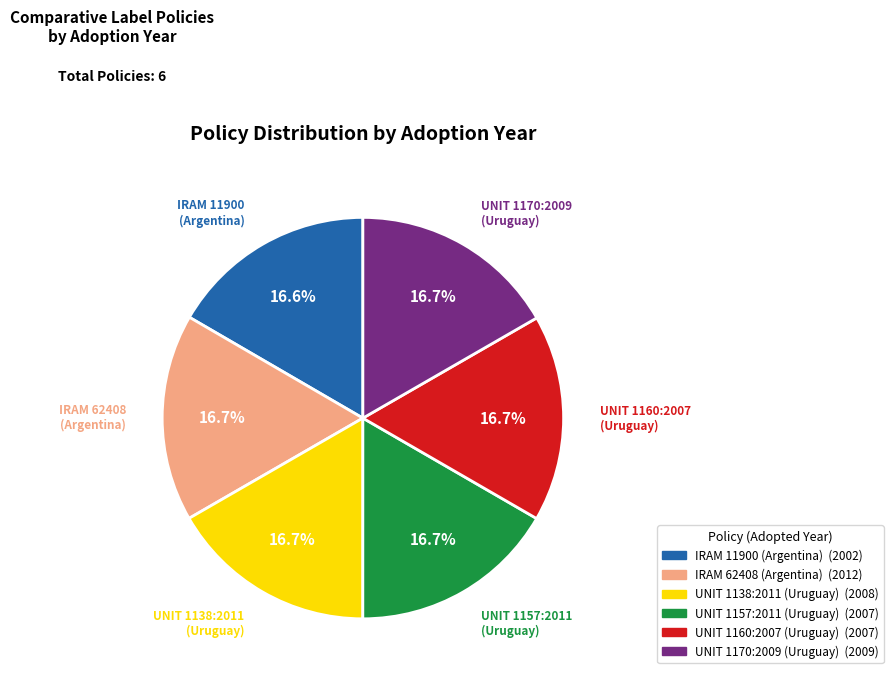

Do UNIT 1160:2007 (Uruguay) and IRAM 11900 (Argentina) together represent more than half of the pie?

No